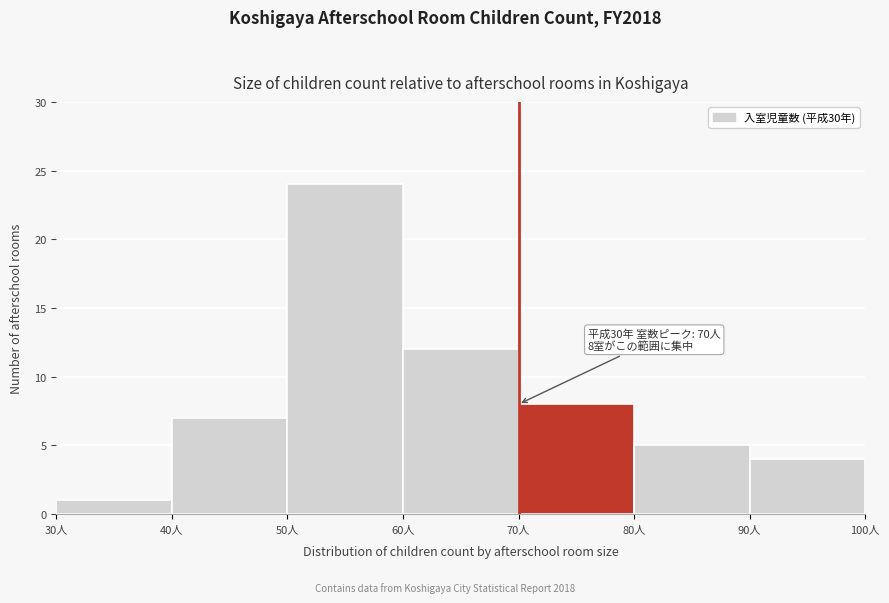

Over which range of the x-axis is the bar tallest?

50 to 60